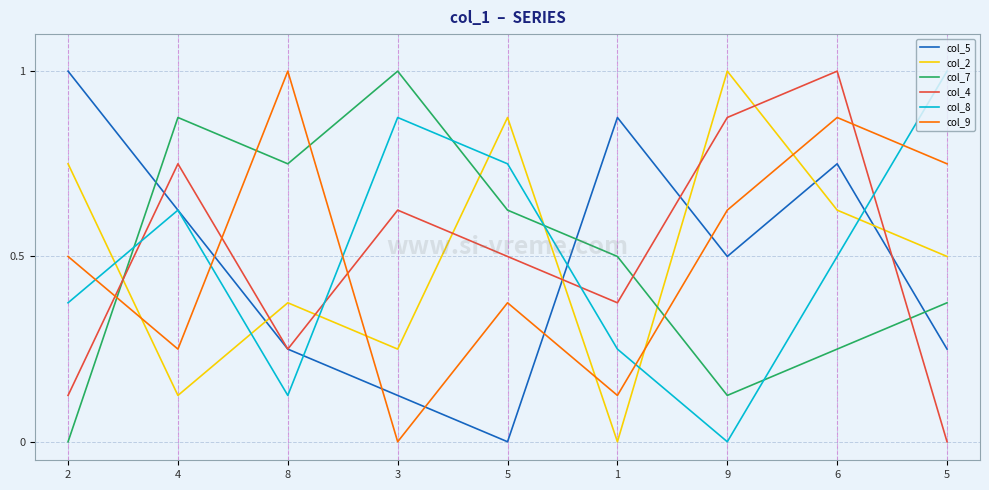

Between 3 and 9, which is larger?

9